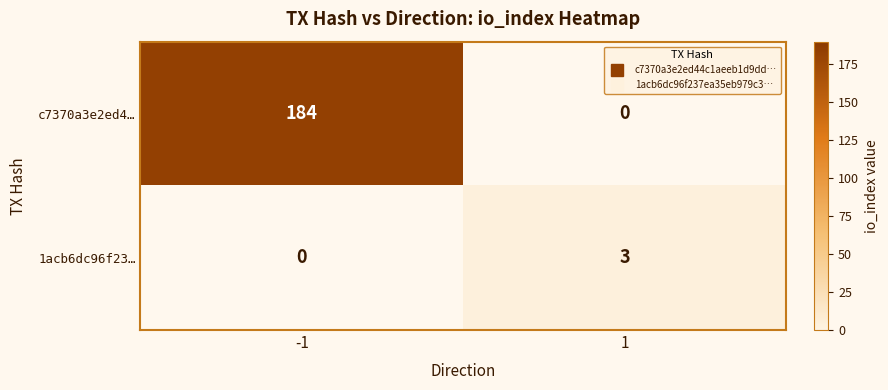

List the labels in order of 1acb6dc96f23… value, smallest first.

-1, 1